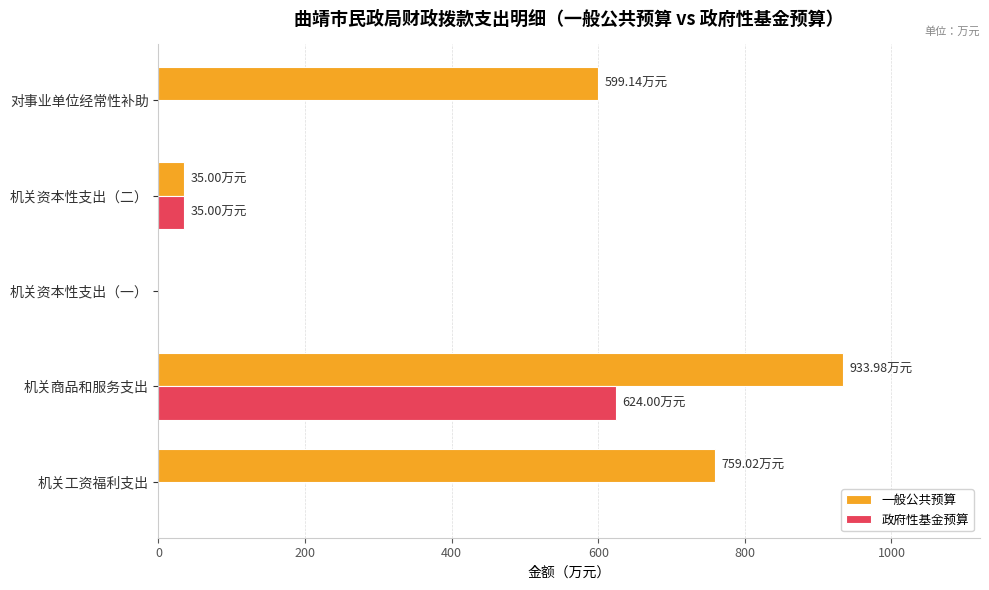

Which series has the largest total across all categories?

一般公共预算